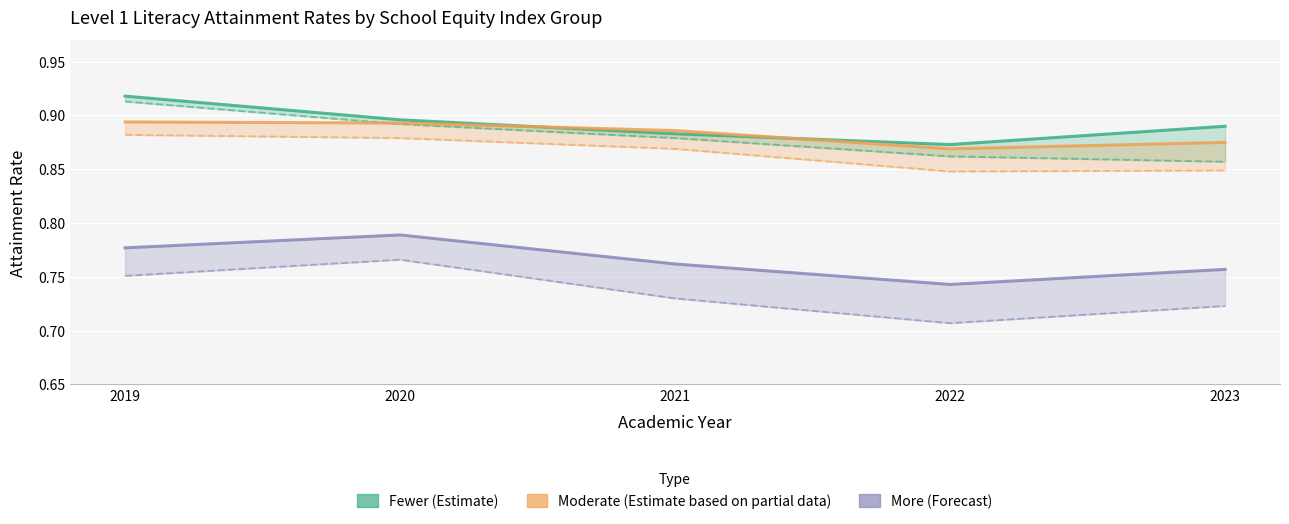

Reading left to right, what are all the values shown in this chart?

Fewer (Estimate): 2019=0.9	2020=0.9	2021=0.9	2022=0.9	2023=0.9
Moderate (Estimate based on partial data): 2019=0.9	2020=0.9	2021=0.9	2022=0.9	2023=0.9
More (Forecast): 2019=0.8	2020=0.8	2021=0.8	2022=0.7	2023=0.8